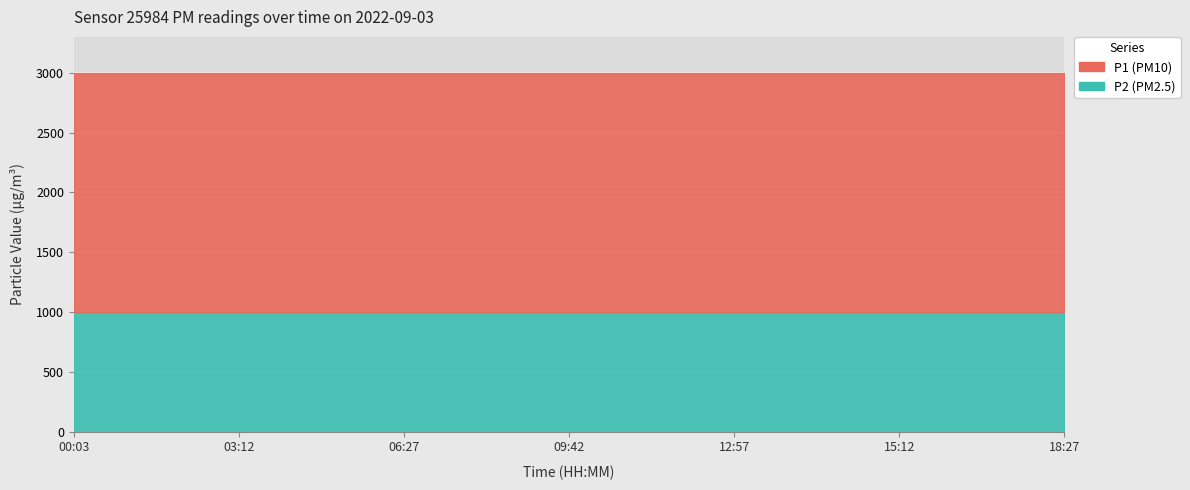

Between 00:03 and 18:27, which series saw the biggest shift?

P1